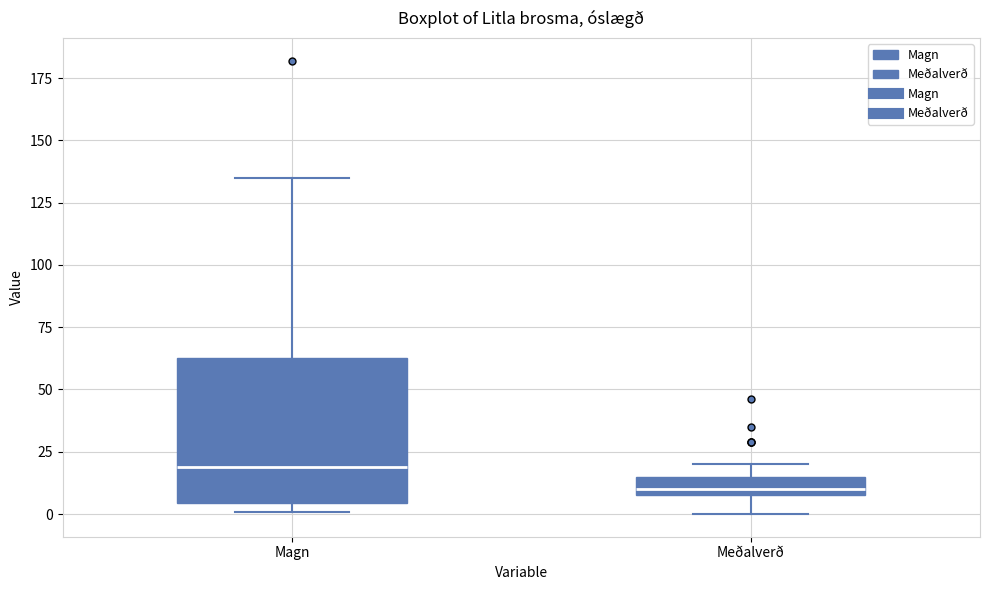

Which box's median line is the lowest?

Meðalverð